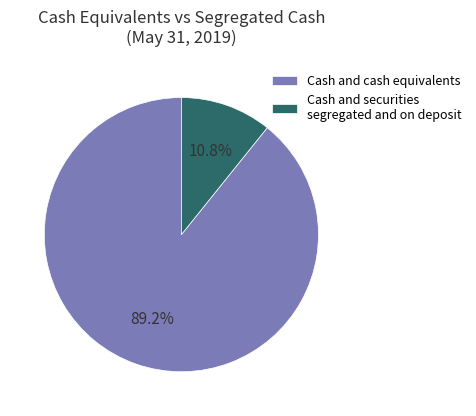

What percentage is the Cash and cash equivalents slice, to the nearest percent?

89%